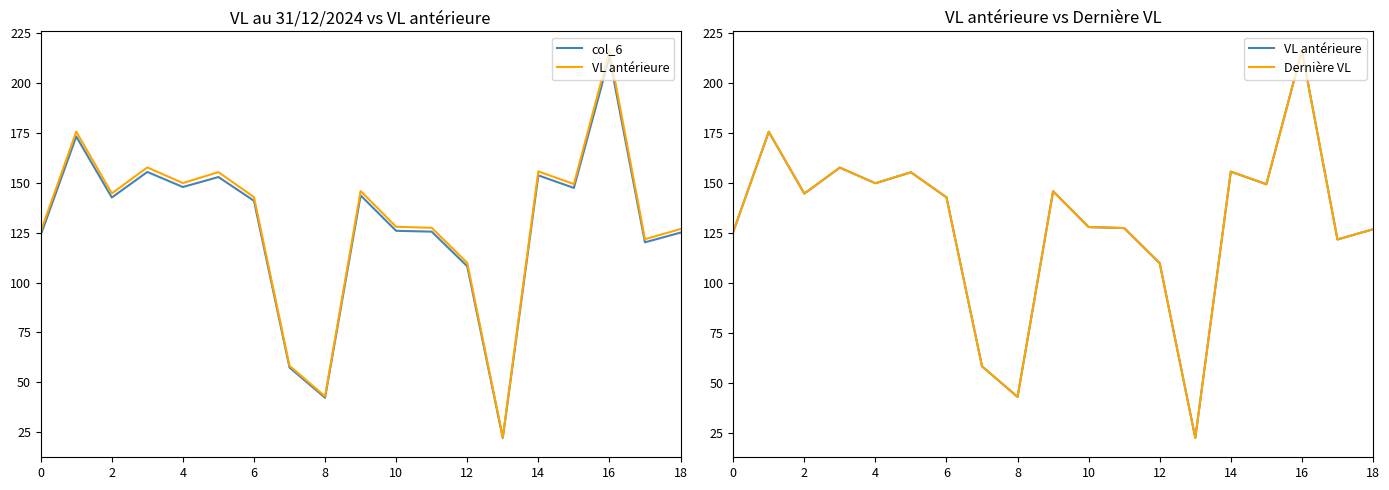

True or false: col_6 has a value of 108.2 at 12.

True